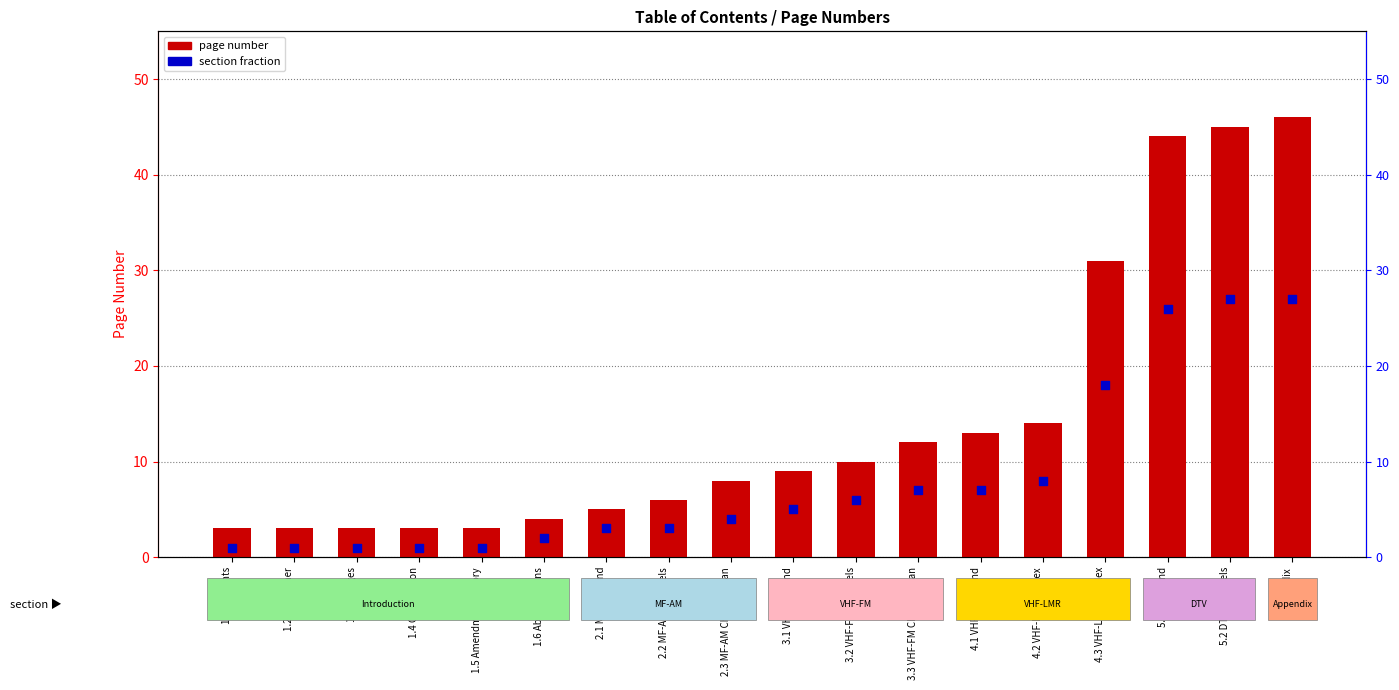

Which series contains the highest Y value?

page number